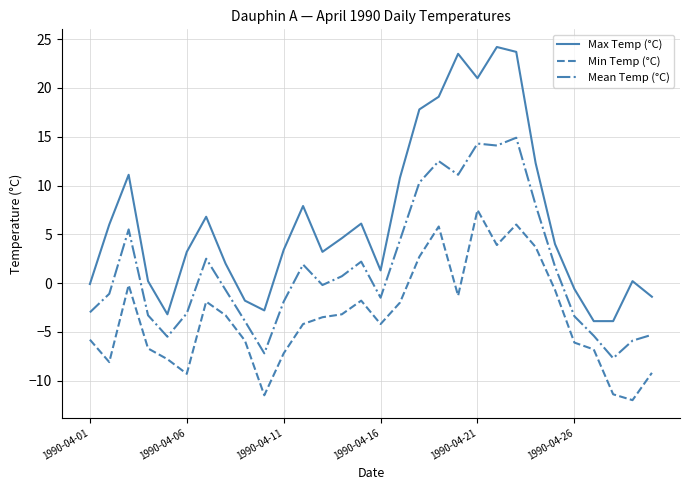

How many lines are shown in the chart?

3